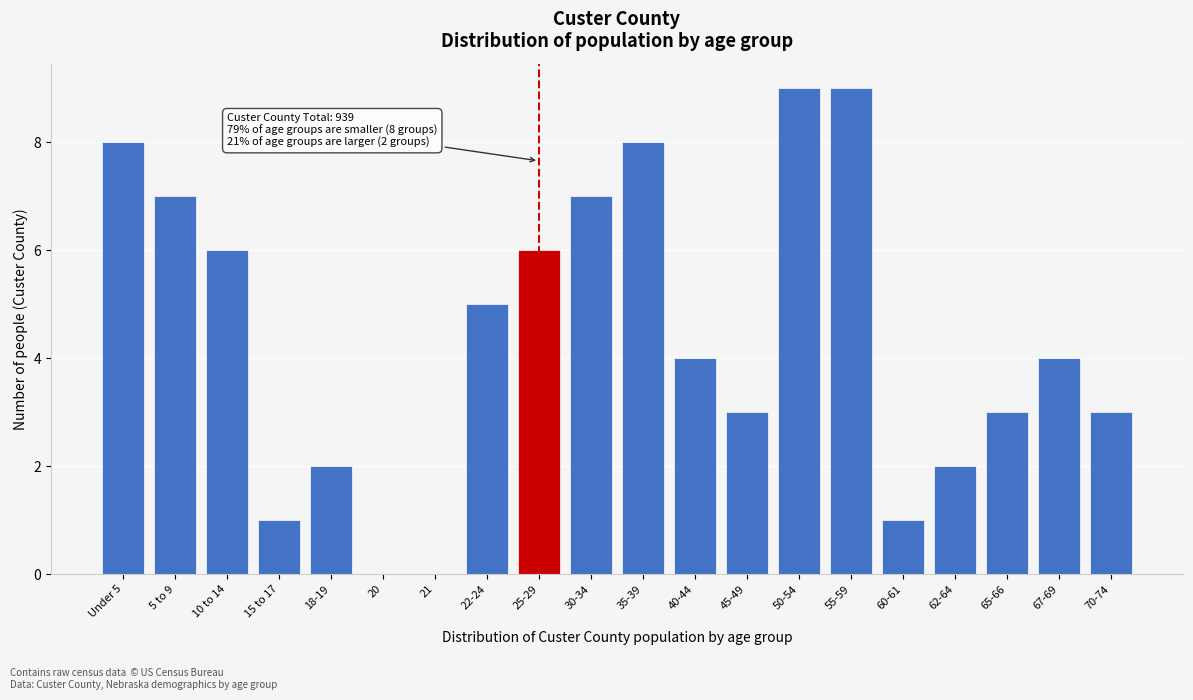

Reading left to right, what are all the values shown in this chart?

Under 5=8	5 to 9=7	10 to 14=6	15 to 17=1	18-19=2	20=0	21=0	22-24=5	25-29=6	30-34=7	35-39=8	40-44=4	45-49=3	50-54=9	55-59=9	60-61=1	62-64=2	65-66=3	67-69=4	70-74=3